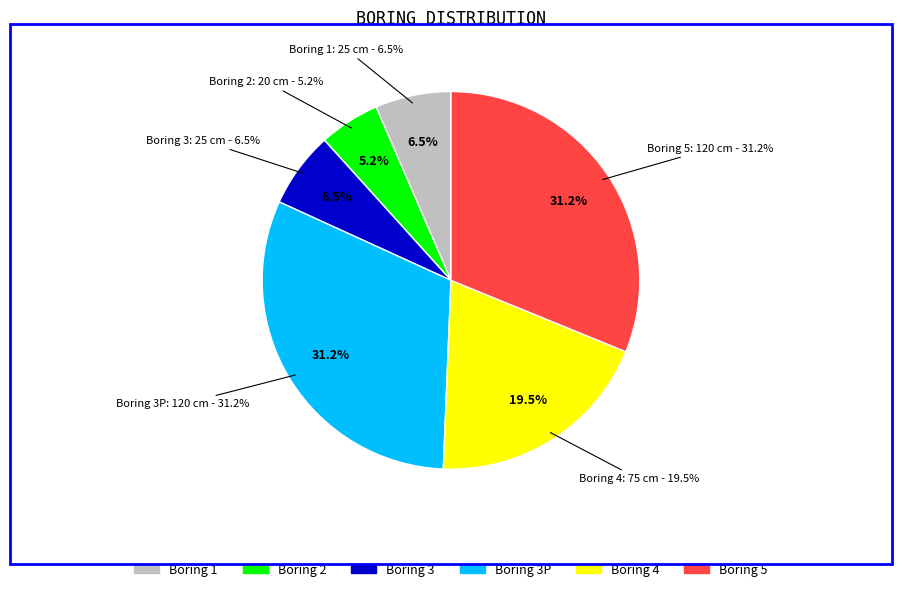

Count the number of slices in the pie.

6